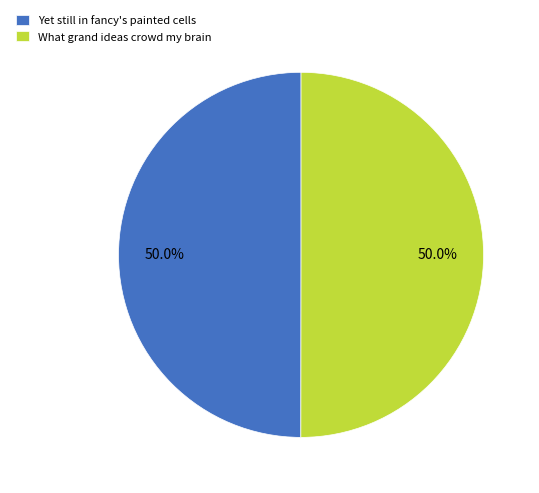

Approximately how many times larger is the value at Yet still in fancy's painted cells compared to What grand ideas crowd my brain?

1.0